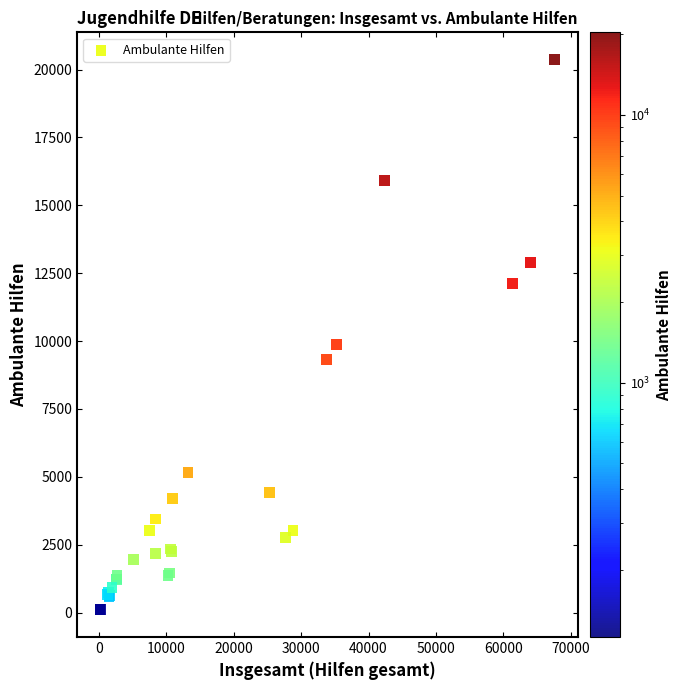

What Y value in the scatter plot is closest to 10235?

9864